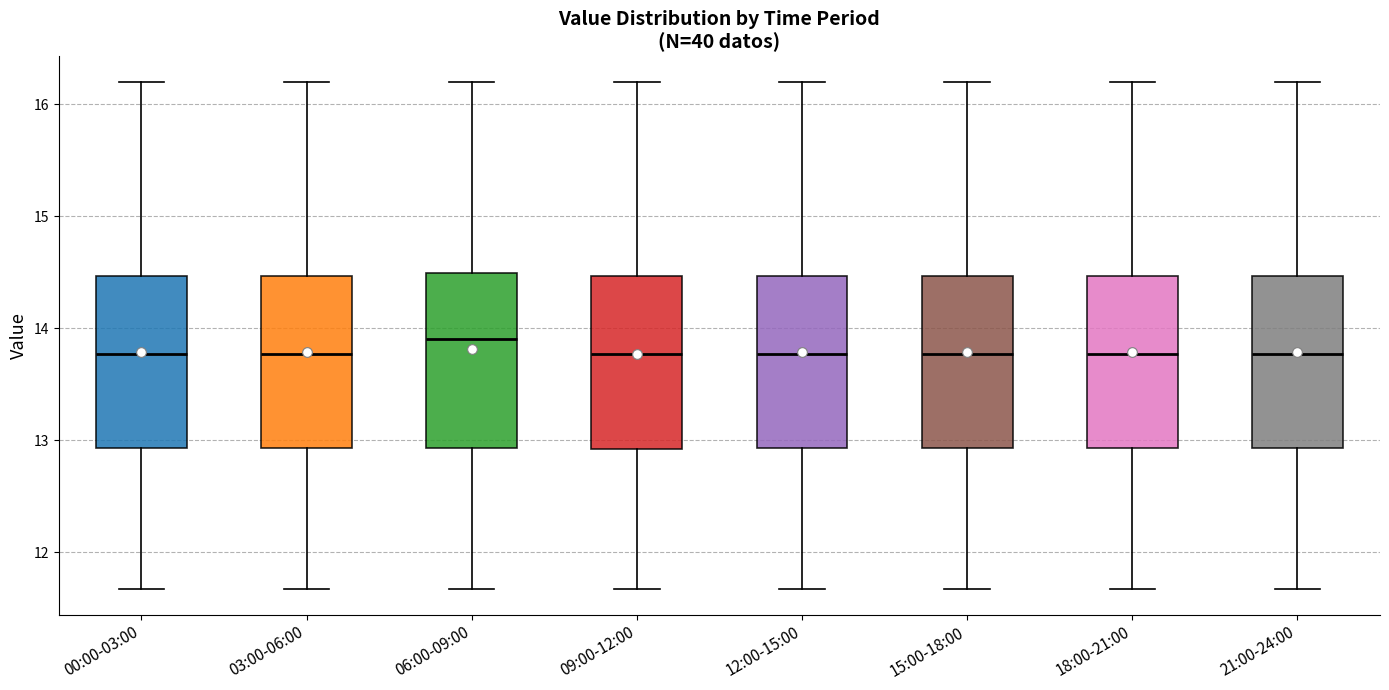

Reading left to right, read every box against the y-axis: the position of its median line, the range the box covers, and the ends of its whiskers. The values are not printed on the chart, so give them approximately, as read against the axis.

00:00-03:00: median 13.8, box 12.9 to 14.5, whiskers 11.7 to 16.2
03:00-06:00: median 13.8, box 12.9 to 14.5, whiskers 11.7 to 16.2
06:00-09:00: median 13.9, box 12.9 to 14.5, whiskers 11.7 to 16.2
09:00-12:00: median 13.8, box 12.9 to 14.5, whiskers 11.7 to 16.2
12:00-15:00: median 13.8, box 12.9 to 14.5, whiskers 11.7 to 16.2
15:00-18:00: median 13.8, box 12.9 to 14.5, whiskers 11.7 to 16.2
18:00-21:00: median 13.8, box 12.9 to 14.5, whiskers 11.7 to 16.2
21:00-24:00: median 13.8, box 12.9 to 14.5, whiskers 11.7 to 16.2